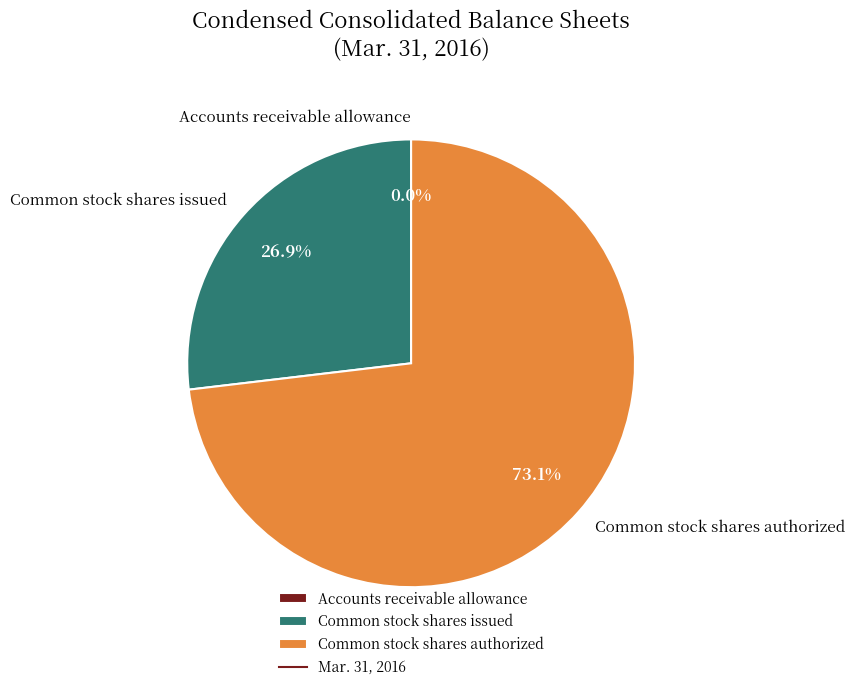

Which category accounts for the majority?

Common stock shares authorized